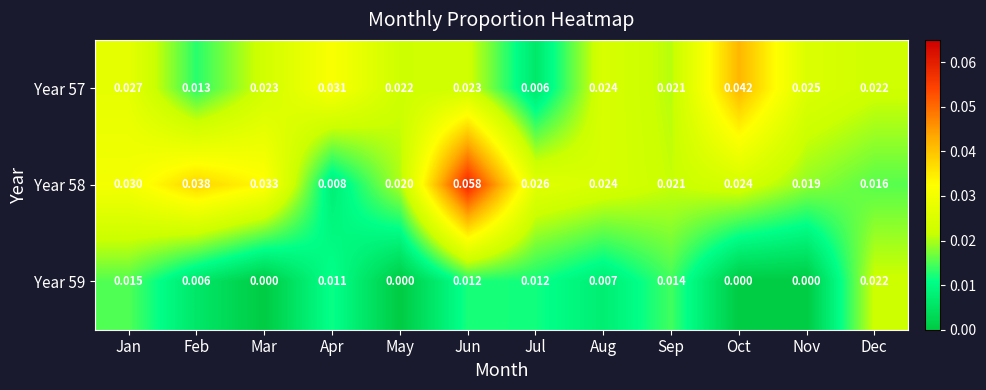

At which category is the sum across all series the highest?

Jun